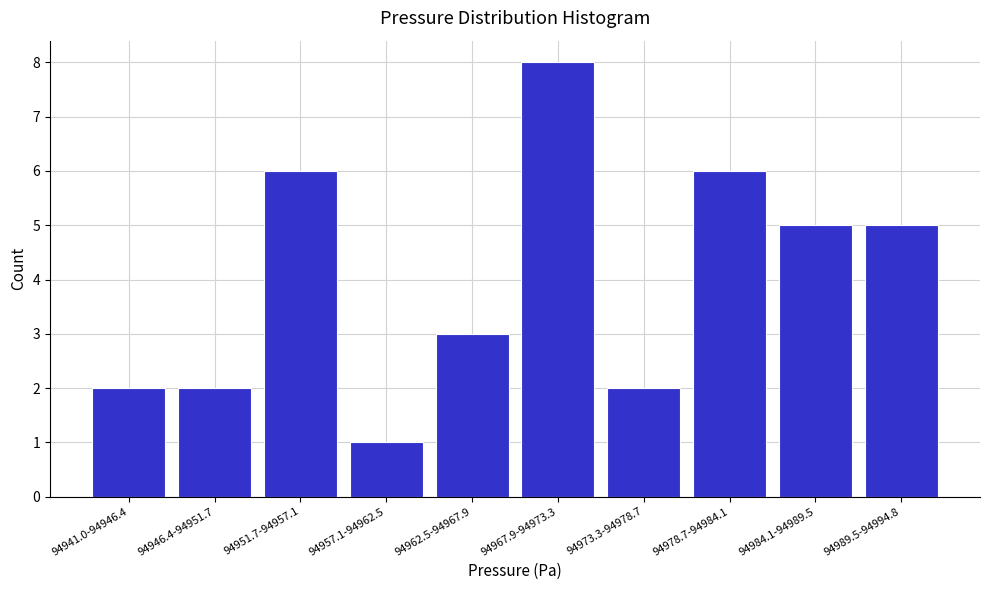

Reading left to right, list all the values displayed in this chart.

2	2	6	1	3	8	2	6	5	5